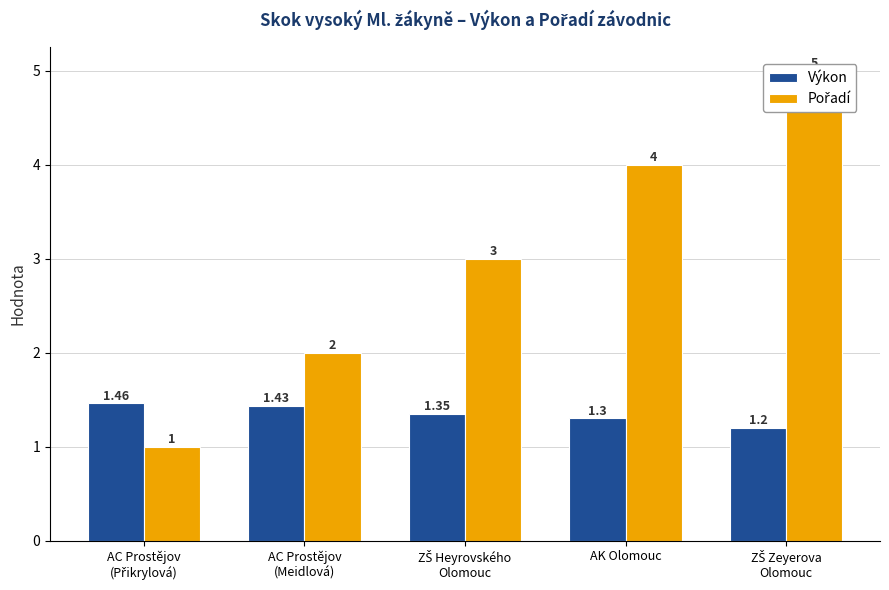

How many bars are there in each group?

2